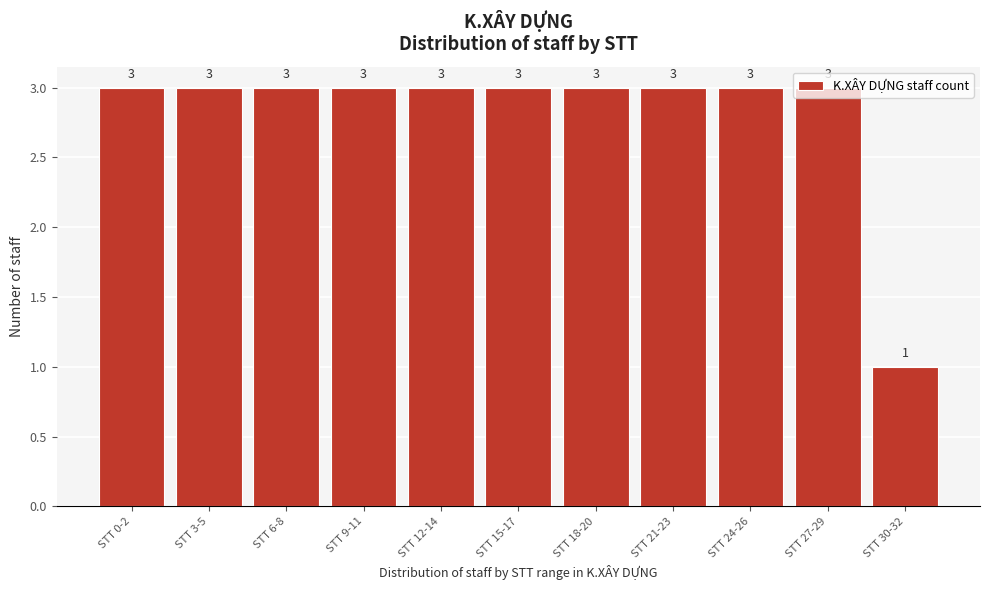

What is the sum of the values at STT 0-2 and STT 12-14?

6